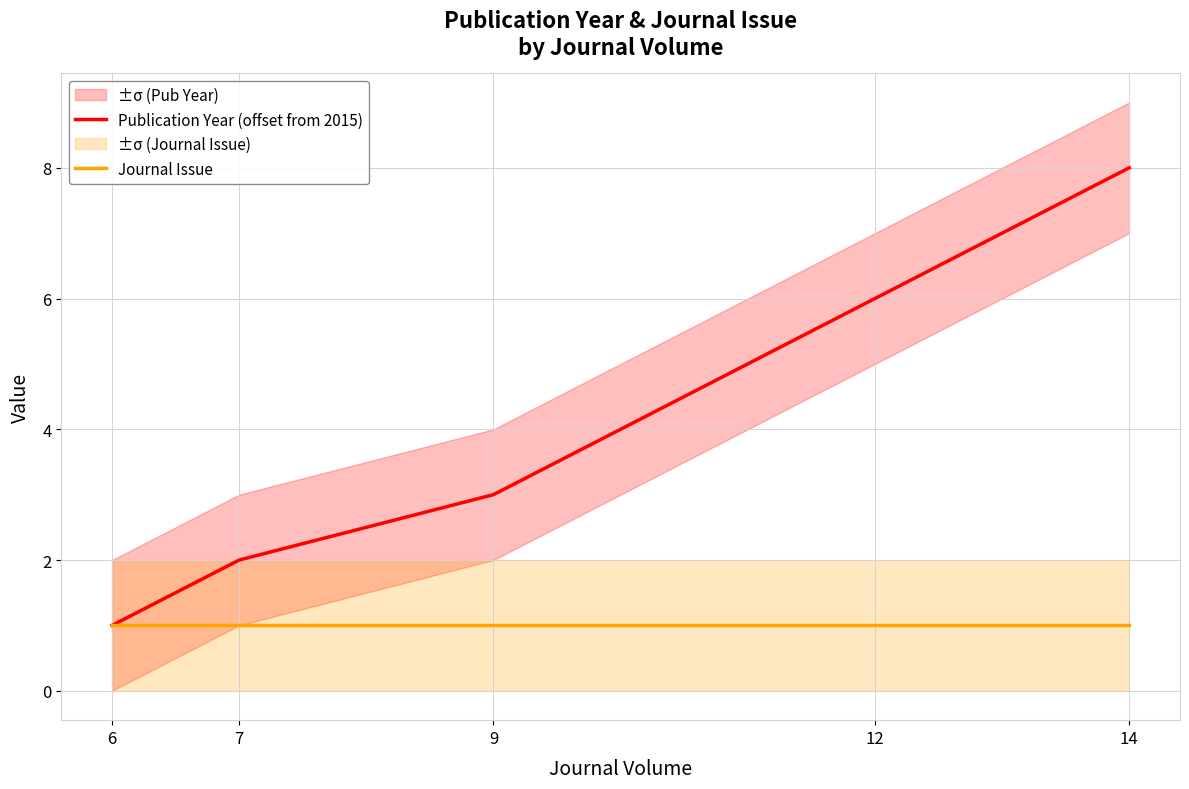

True or false: Journal Issue and Publication Year (offset from 2015) cross at least once.

False